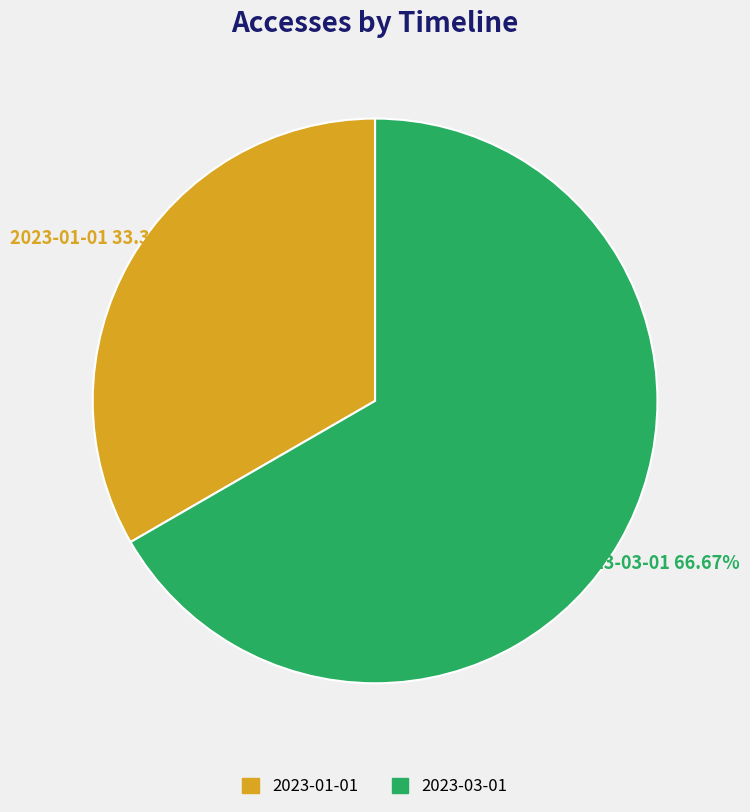

Is there any slice that represents more than half of the pie?

Yes